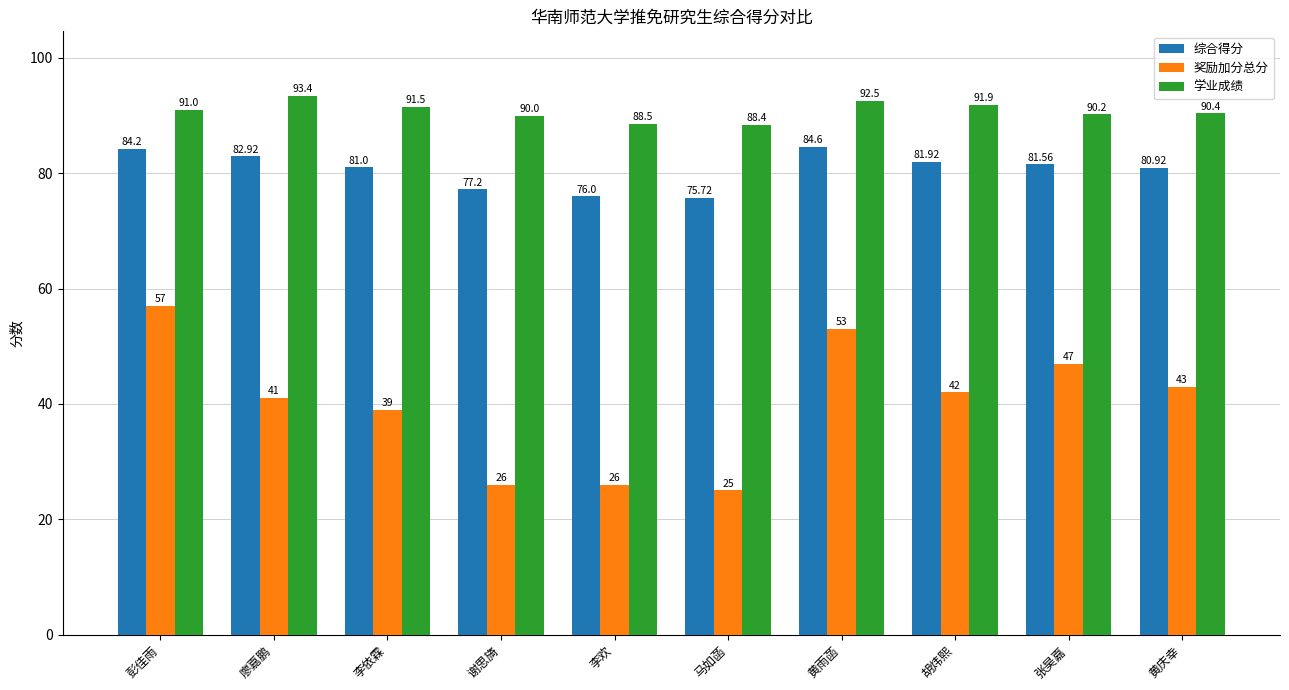

What is the maximum value shown in the chart?

93.4